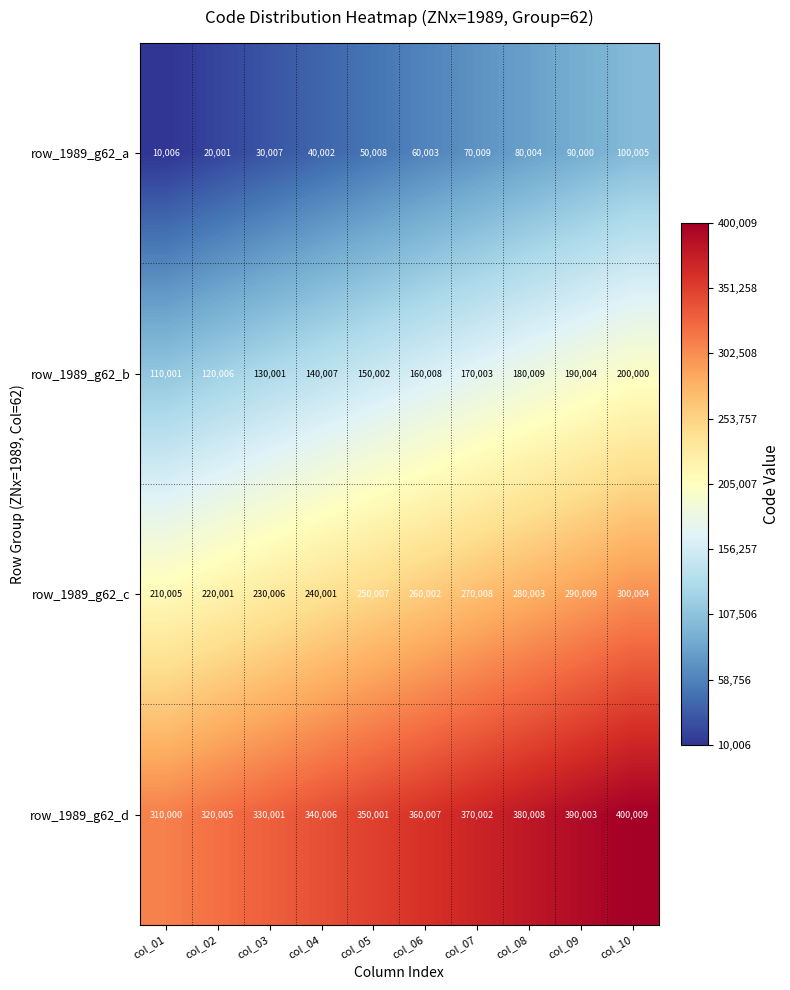

Which series changed the most between col_01 and col_10?

row_1989_g62_d